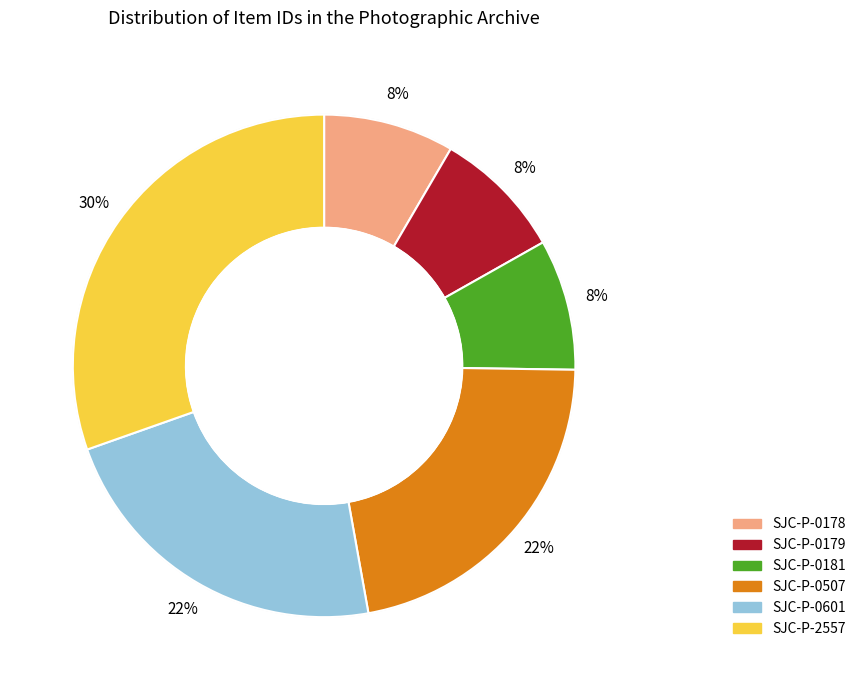

Between SJC-P-0181 and SJC-P-2557, which is larger?

SJC-P-2557